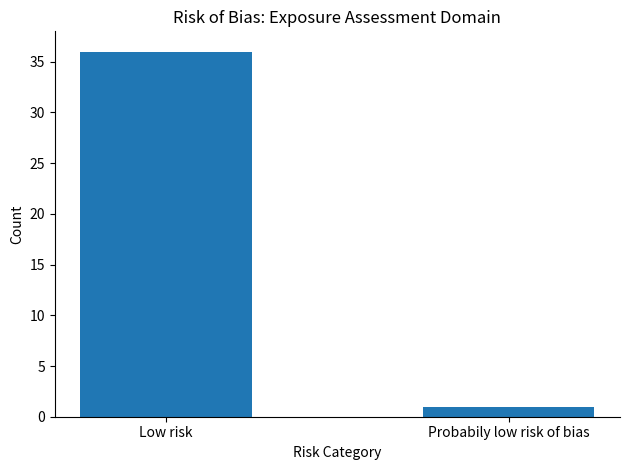

Reading right to left, list all the values displayed in this chart.

Probabily low risk of bias=1	Low risk=36